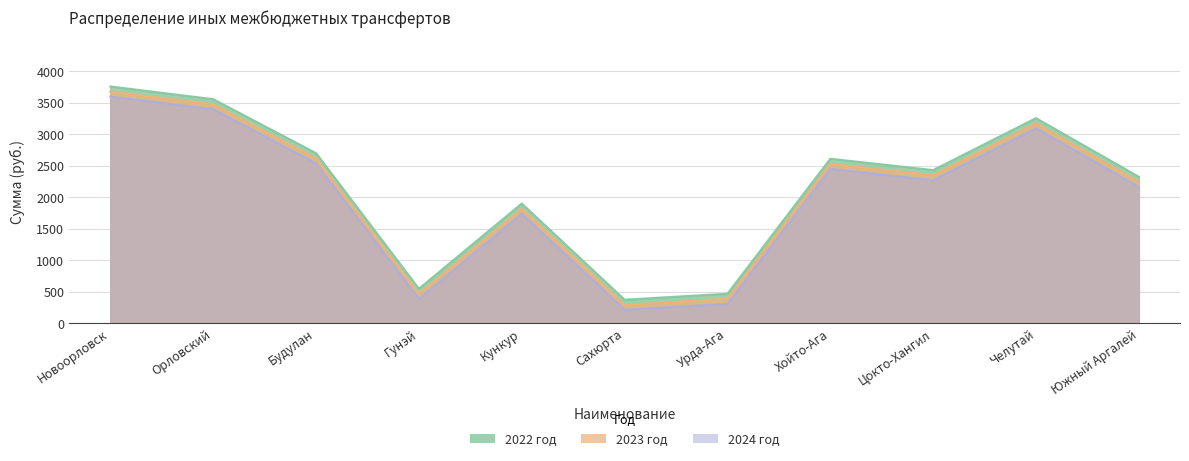

What are all the series names shown in the legend?

2022 год, 2023 год, 2024 год